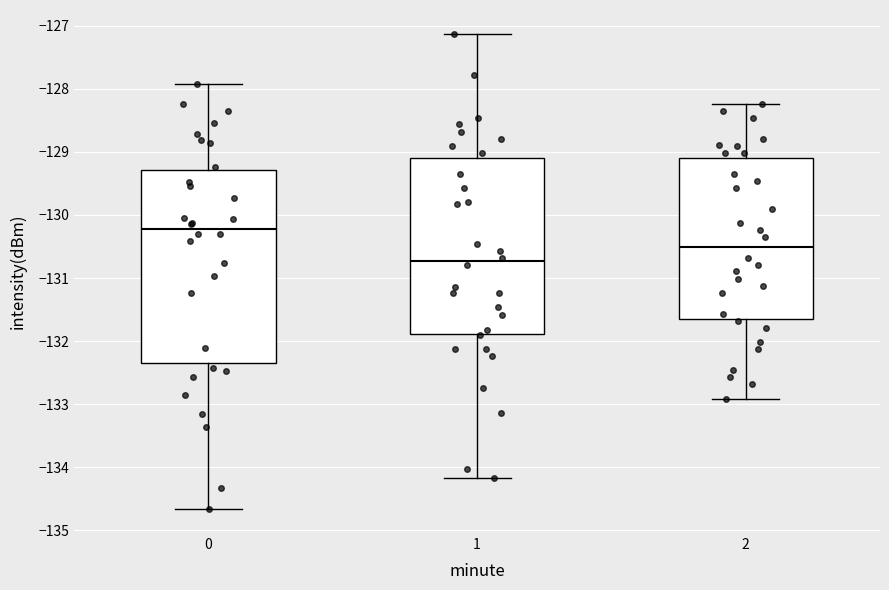

Which box's median line is the highest?

0